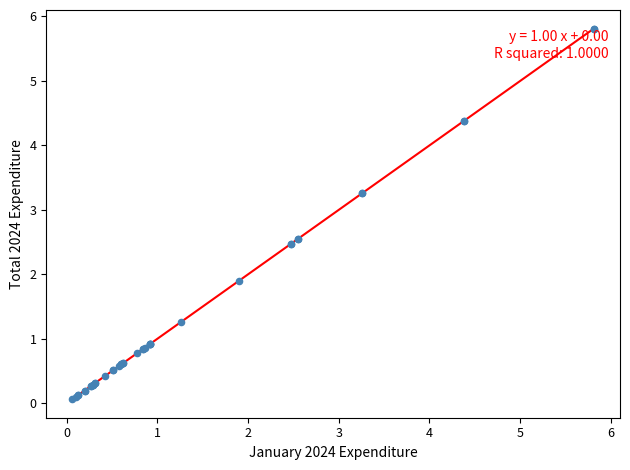

What Y value in the scatter plot is closest to 2?

1.9